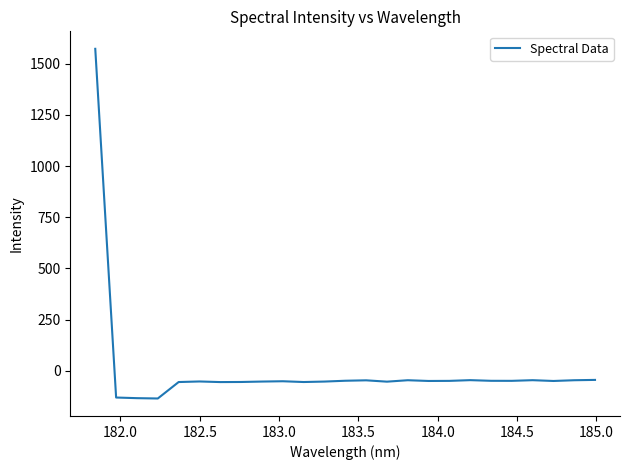

What is the minimum value shown in the chart?

-134.9